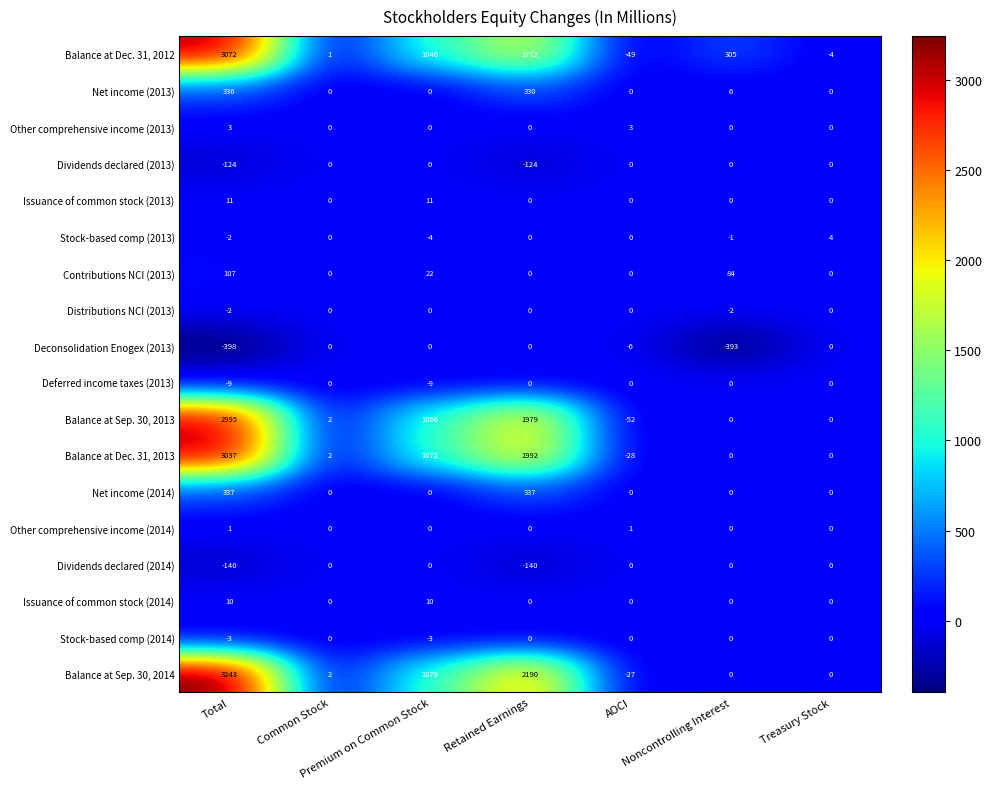

At which category is the sum across all series the highest?

Total